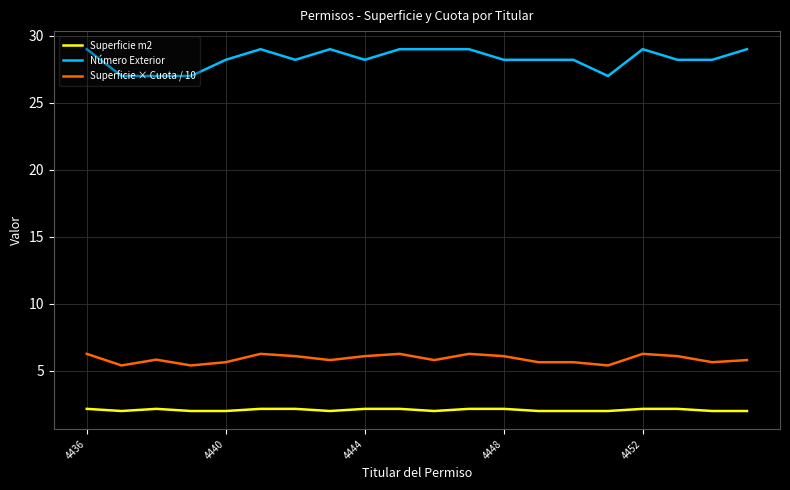

What is the difference between the maximum and minimum values in the Superficie × Cuota / 10 series?

0.9